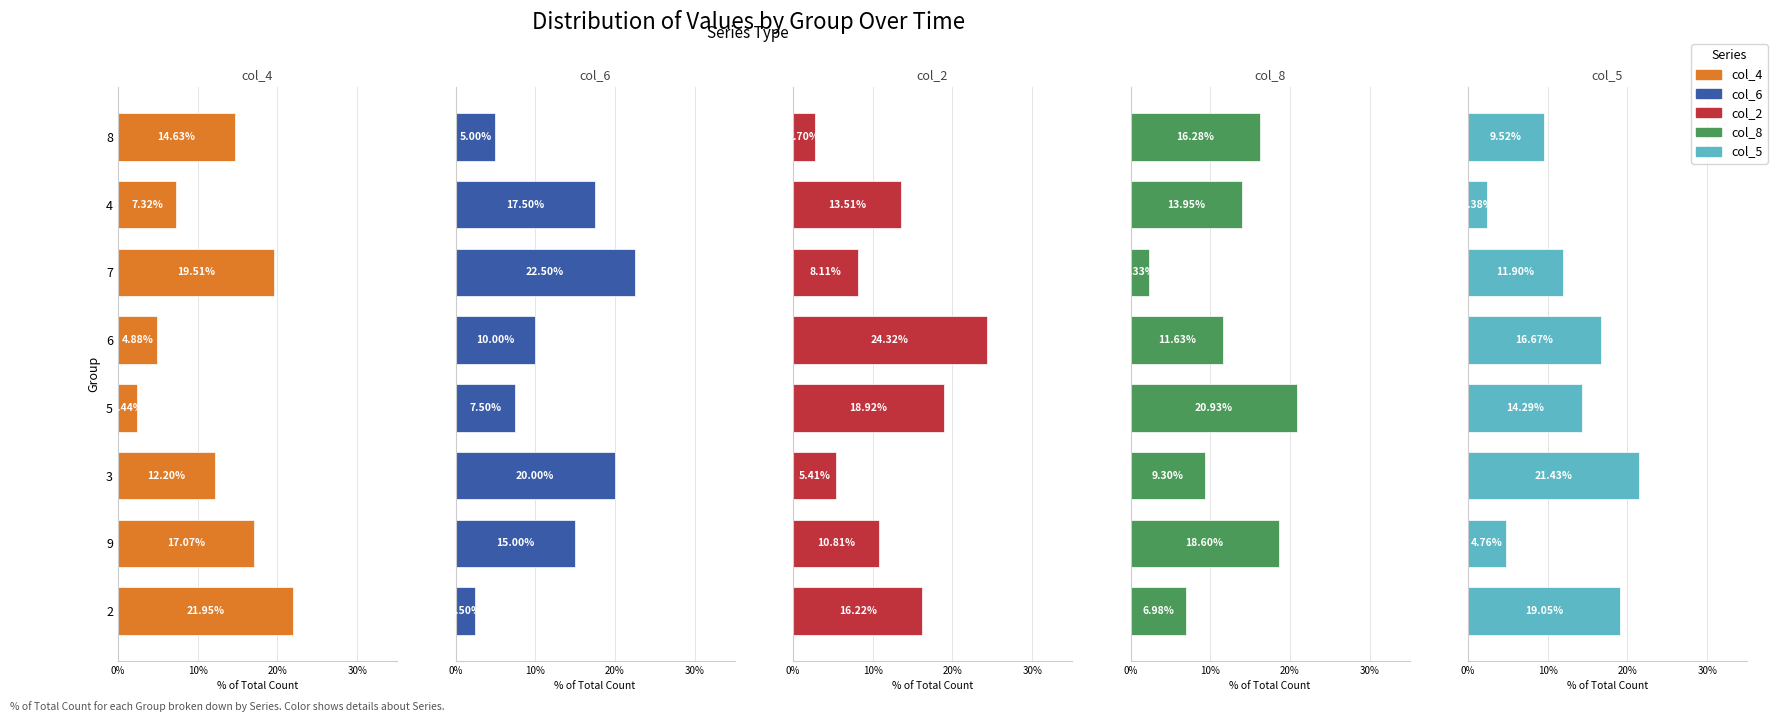

How many bars are there in total?

40